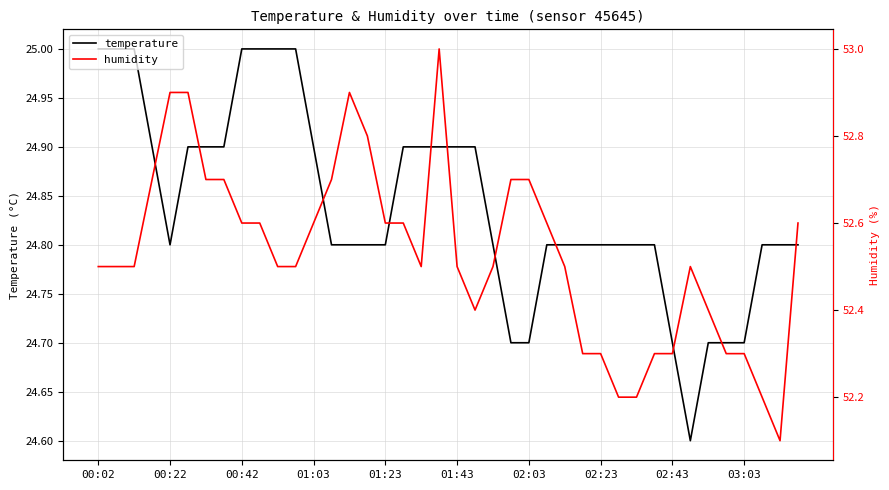

True or false: humidity and temperature intersect in this chart.

False